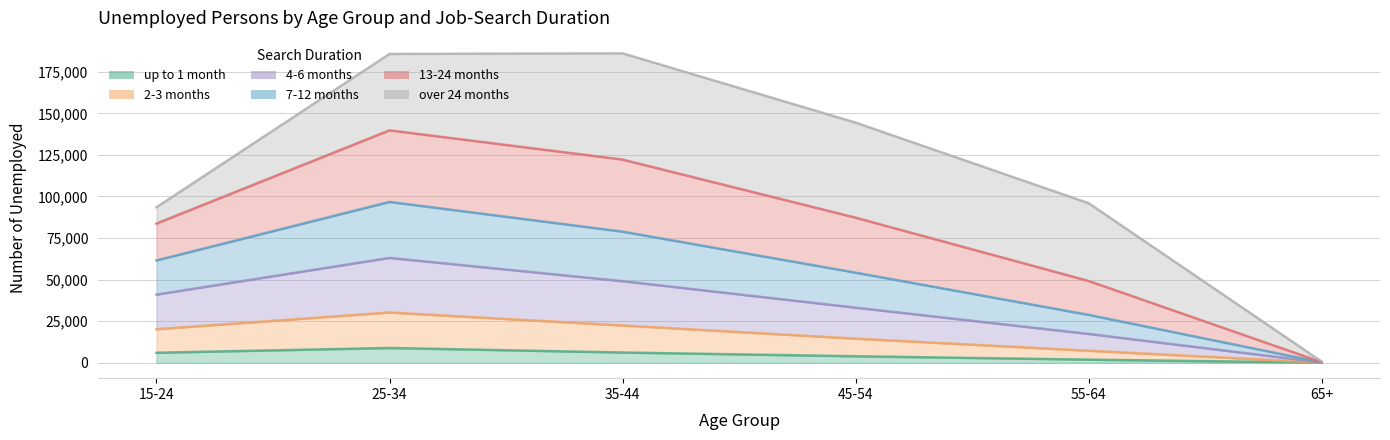

At which category is the sum across all series the highest?

25-34